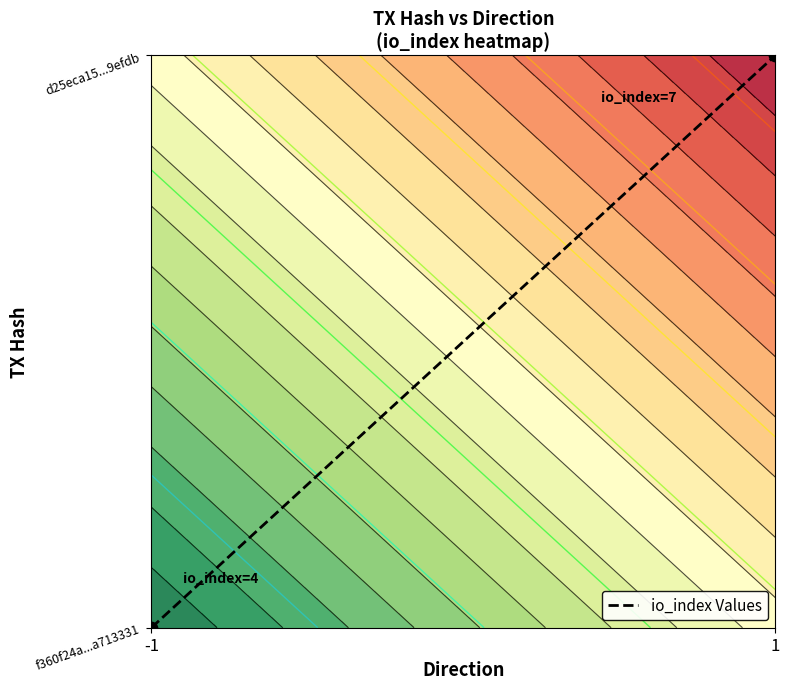

Between -1 and 1, which is larger?

1